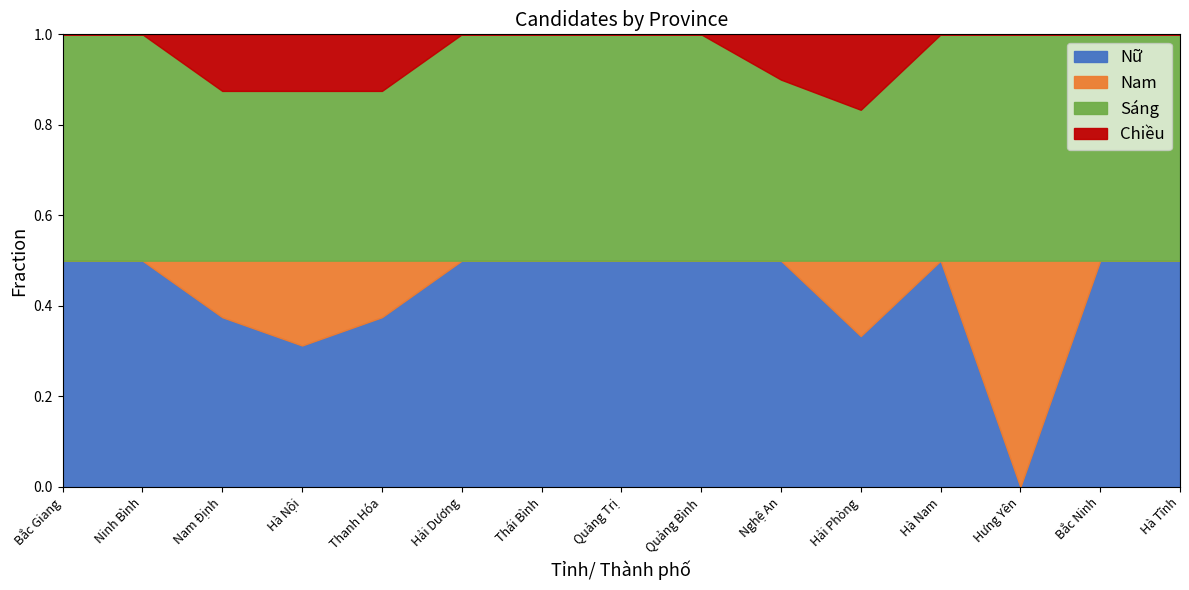

Reading left to right, extract all data points from this chart.

Nữ: Bắc Giang=1	Ninh Bình=1	Nam Định=3	Hà Nội=5	Thanh Hóa=3	Hải Dương=2	Thái Bình=1	Quảng Trị=2	Quảng Bình=3	Nghệ An=5	Hải Phòng=2	Hà Nam=1	Hưng Yên=0	Bắc Ninh=2	Hà Tĩnh=1
Nam: Bắc Giang=0	Ninh Bình=0	Nam Định=1	Hà Nội=3	Thanh Hóa=1	Hải Dương=0	Thái Bình=0	Quảng Trị=0	Quảng Bình=0	Nghệ An=0	Hải Phòng=1	Hà Nam=0	Hưng Yên=1	Bắc Ninh=0	Hà Tĩnh=0
Sáng: Bắc Giang=1	Ninh Bình=1	Nam Định=3	Hà Nội=6	Thanh Hóa=3	Hải Dương=2	Thái Bình=1	Quảng Trị=2	Quảng Bình=3	Nghệ An=4	Hải Phòng=2	Hà Nam=1	Hưng Yên=1	Bắc Ninh=2	Hà Tĩnh=1
Chiều: Bắc Giang=0	Ninh Bình=0	Nam Định=1	Hà Nội=2	Thanh Hóa=1	Hải Dương=0	Thái Bình=0	Quảng Trị=0	Quảng Bình=0	Nghệ An=1	Hải Phòng=1	Hà Nam=0	Hưng Yên=0	Bắc Ninh=0	Hà Tĩnh=0